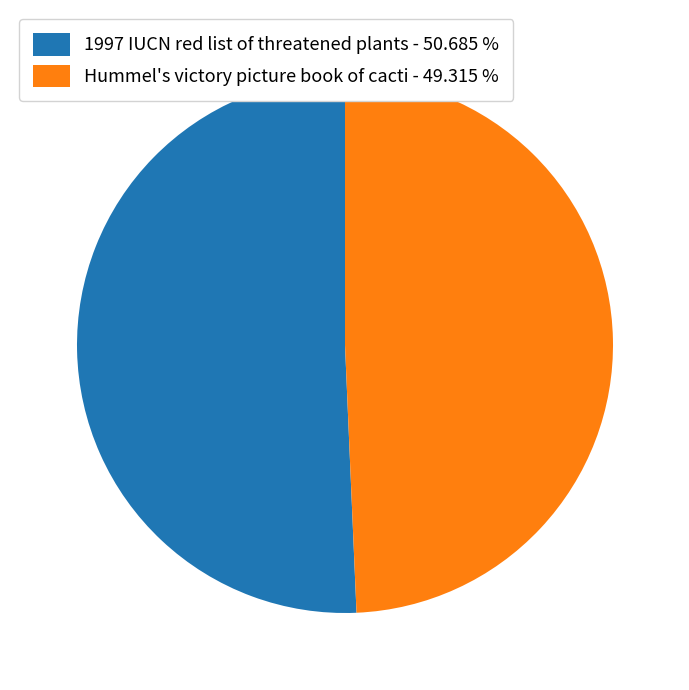

Is the sum of 1997 IUCN red list of threatened plants - 50.685 % and Hummel's victory picture book of cacti - 49.315 % greater than half?

Yes